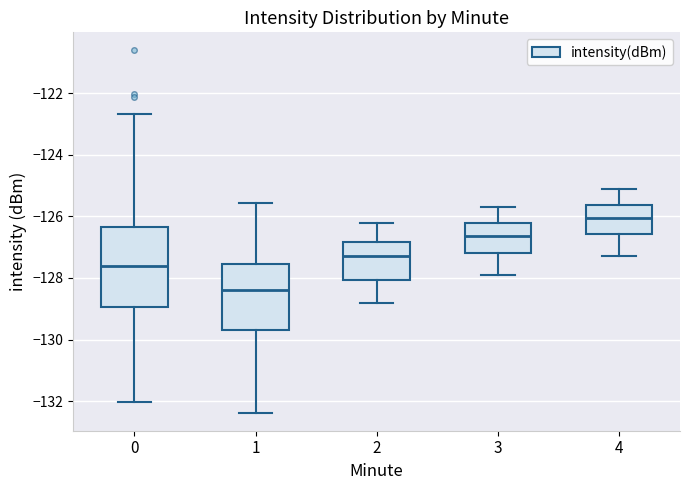

Which box's median line is the lowest?

1